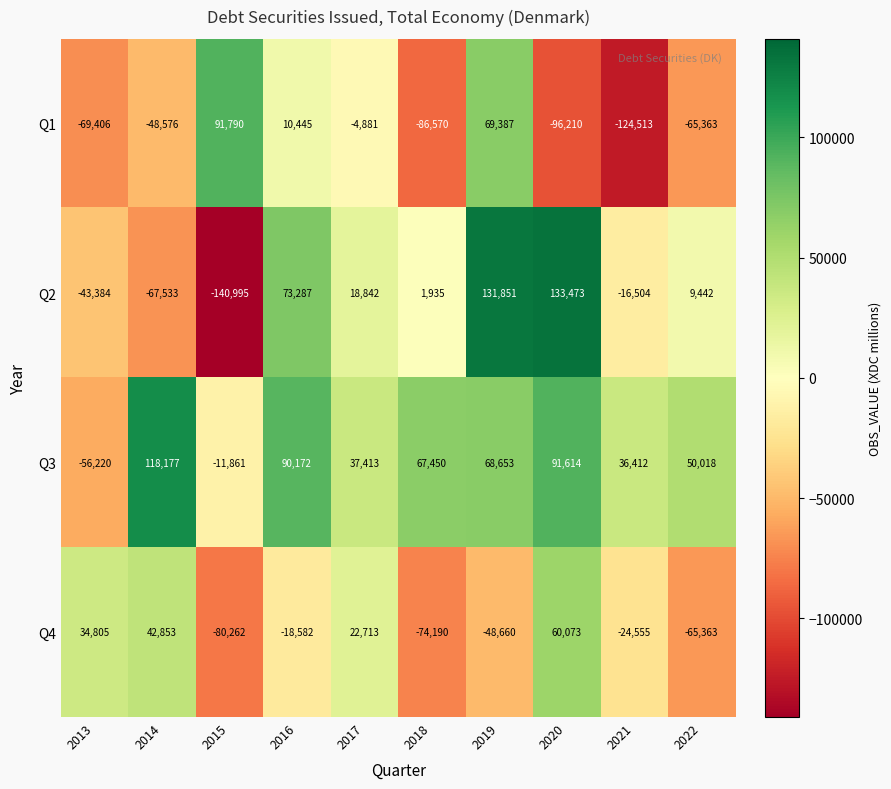

What is the smallest value displayed?

-140995